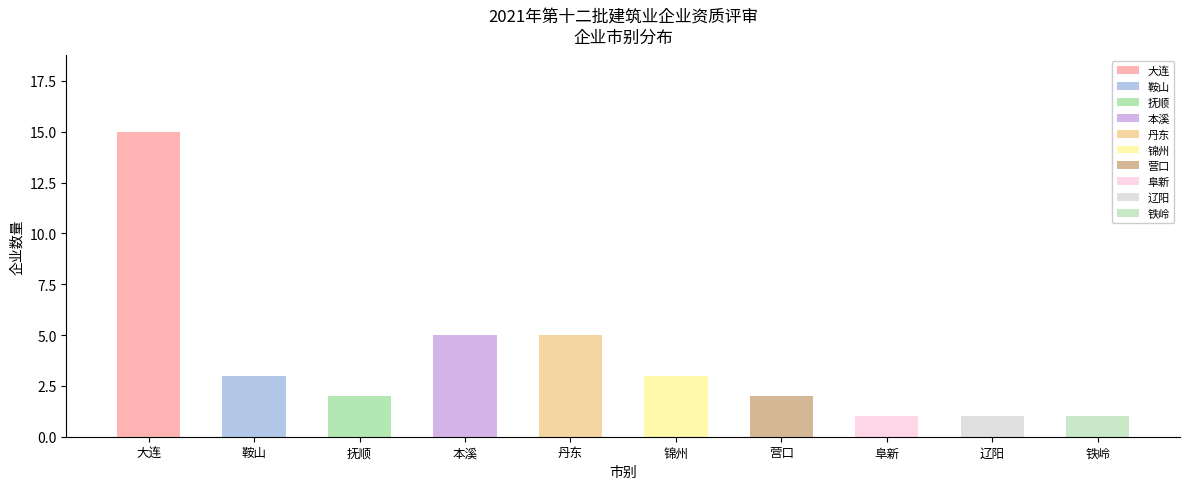

The value at 辽阳 is 1. True or false?

True